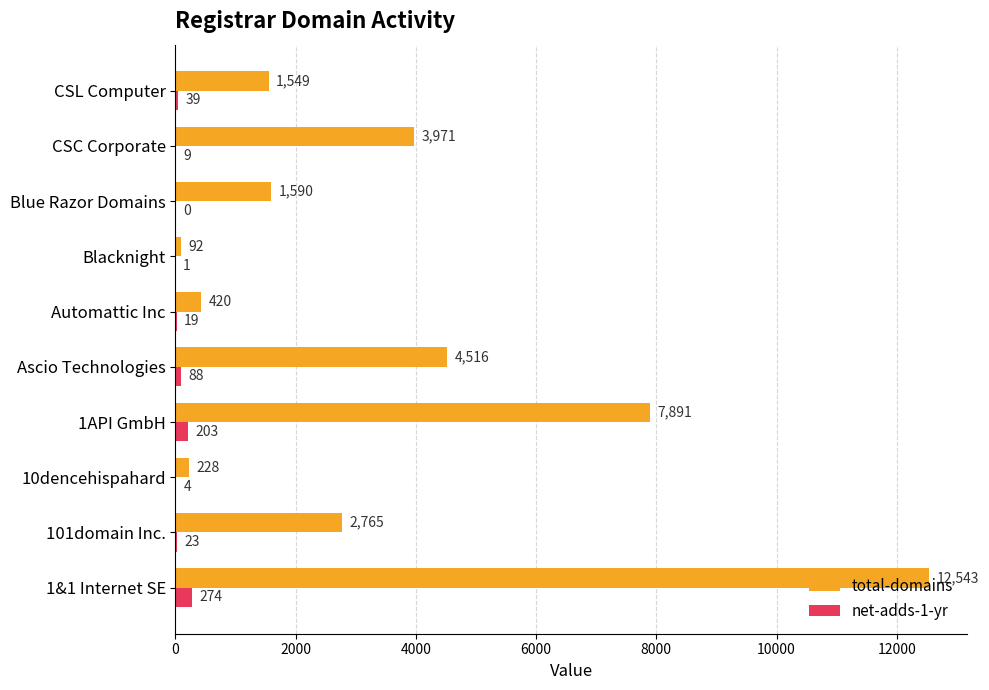

Is it true that total-domains equals 228 at 10dencehispahard?

True